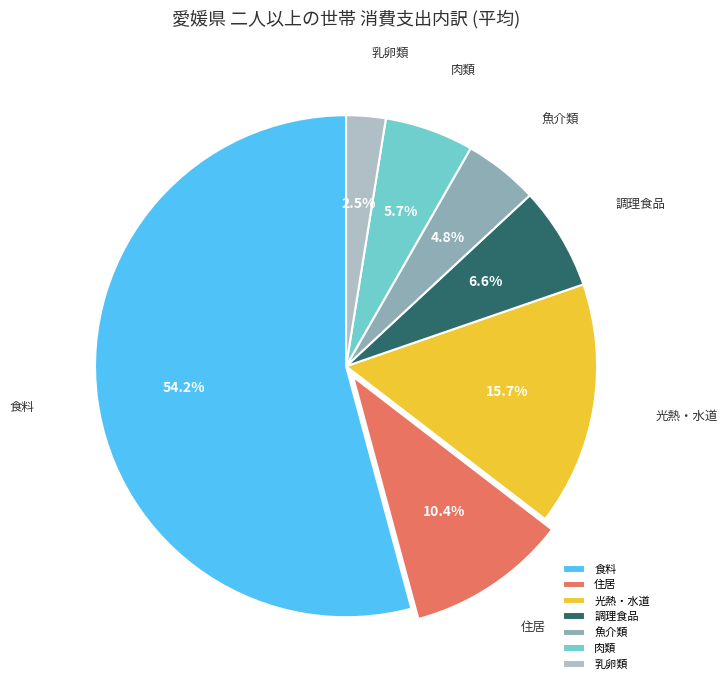

Rank the categories by value from lowest to highest.

乳卵類, 魚介類, 肉類, 調理食品, 住居, 光熱・水道, 食料